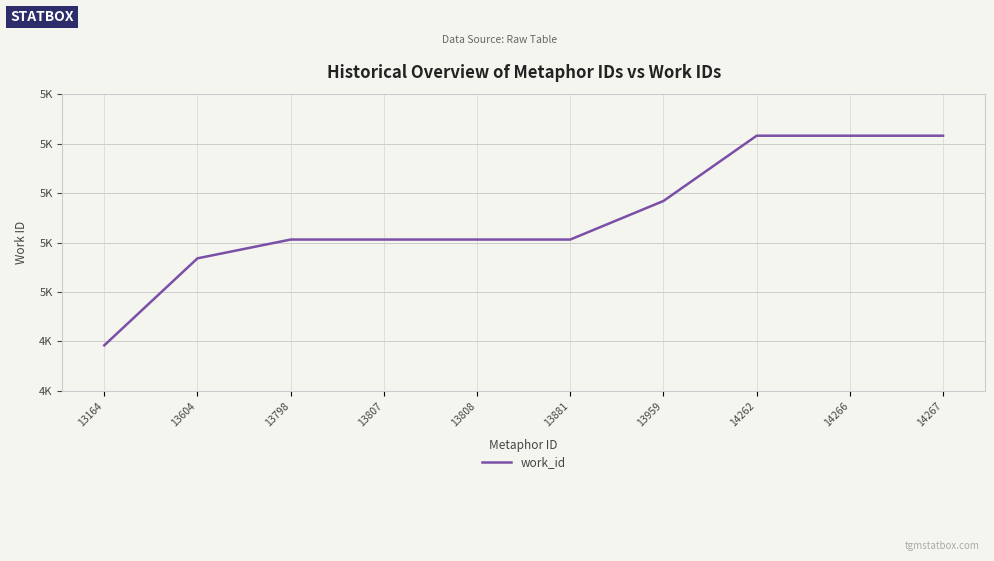

Is it true that the value at 13881 is 5106?

True